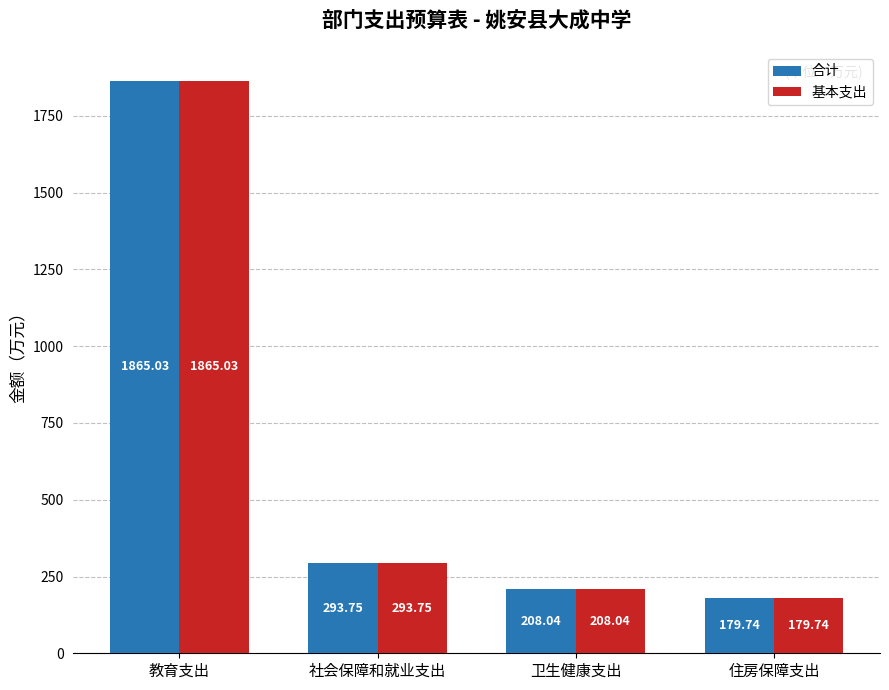

Which category has the lowest value across all series?

住房保障支出